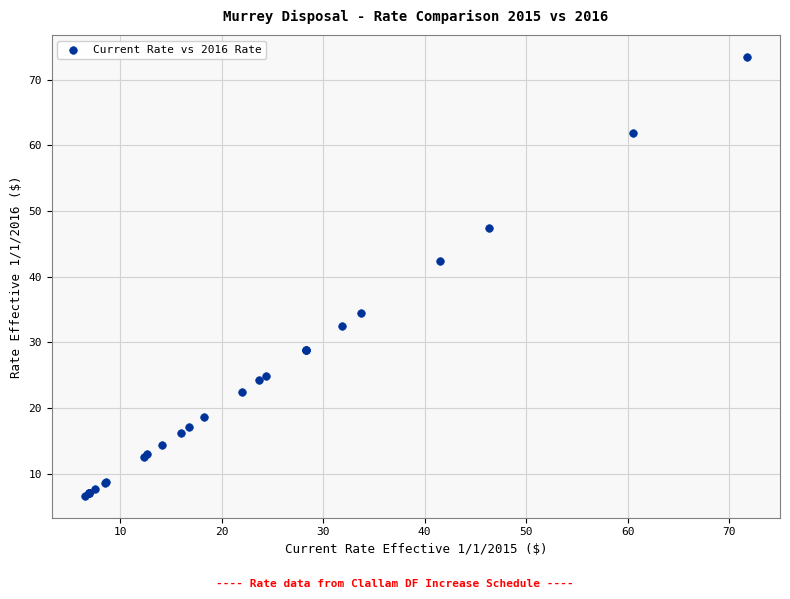

What Y value in the scatter plot is closest to 40?

42.5